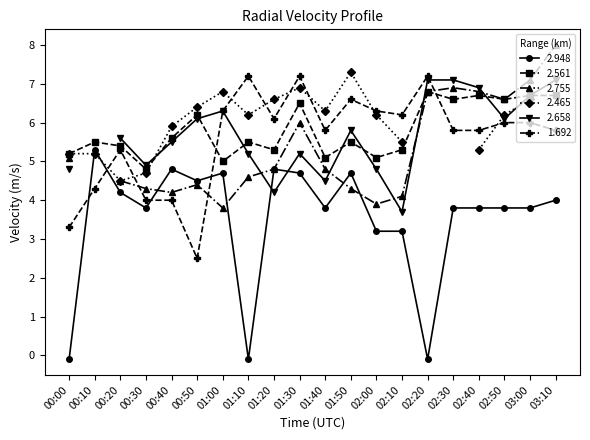

True or false: 2.561 has more than 2 points higher than both neighbors.

True